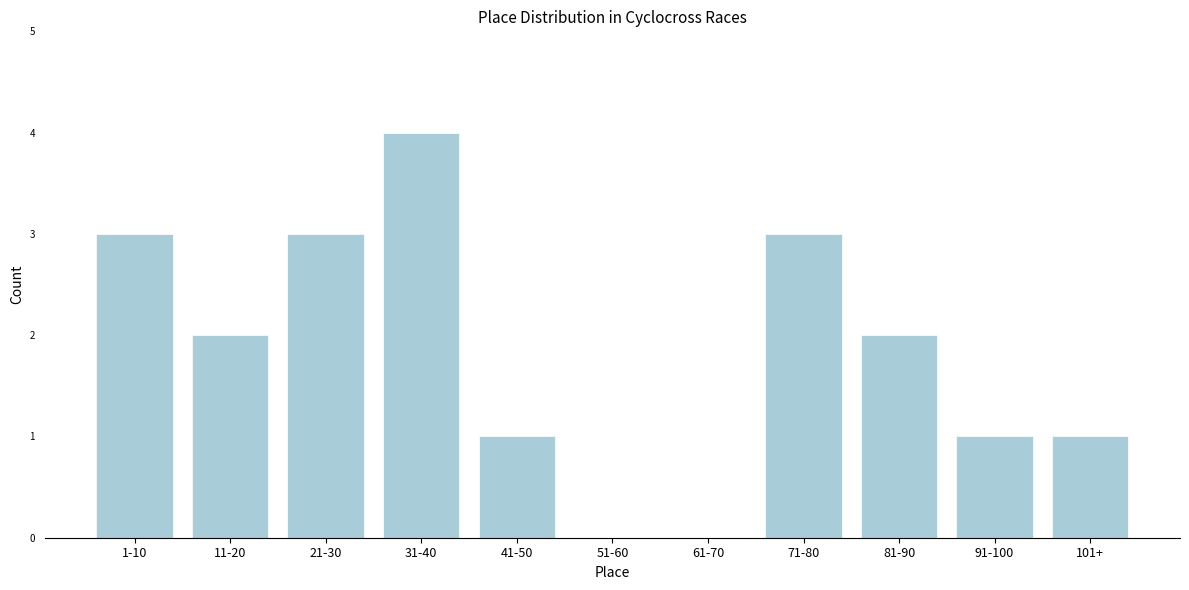

Reading left to right, list all the values displayed in this chart.

1-10=3	11-20=2	21-30=3	31-40=4	41-50=1	51-60=0	61-70=0	71-80=3	81-90=2	91-100=1	101+=1